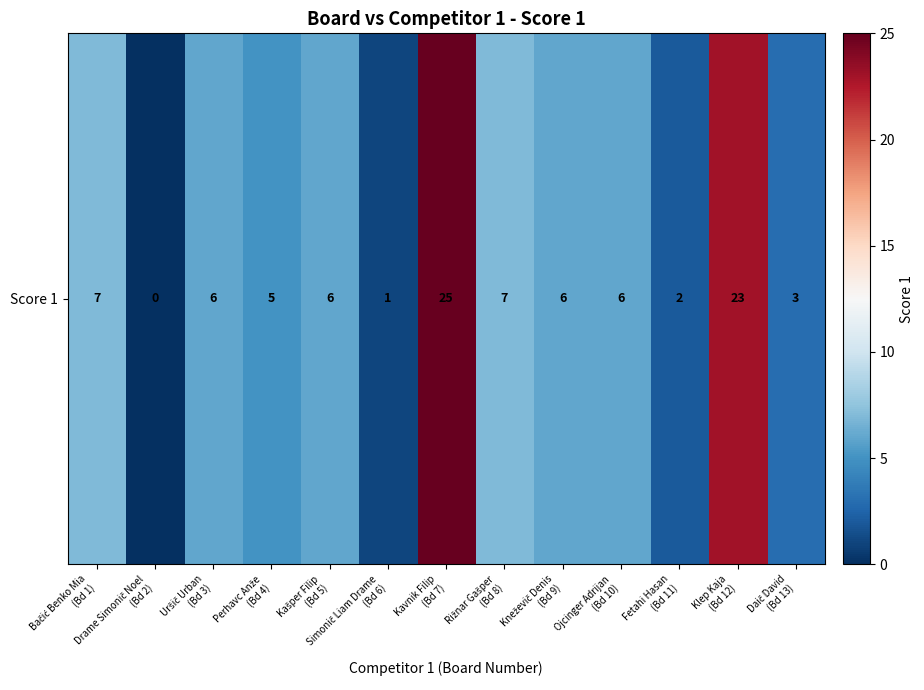

True or false: the data shows 2 at Ojcinger Adrijan
(Bd 10).

False